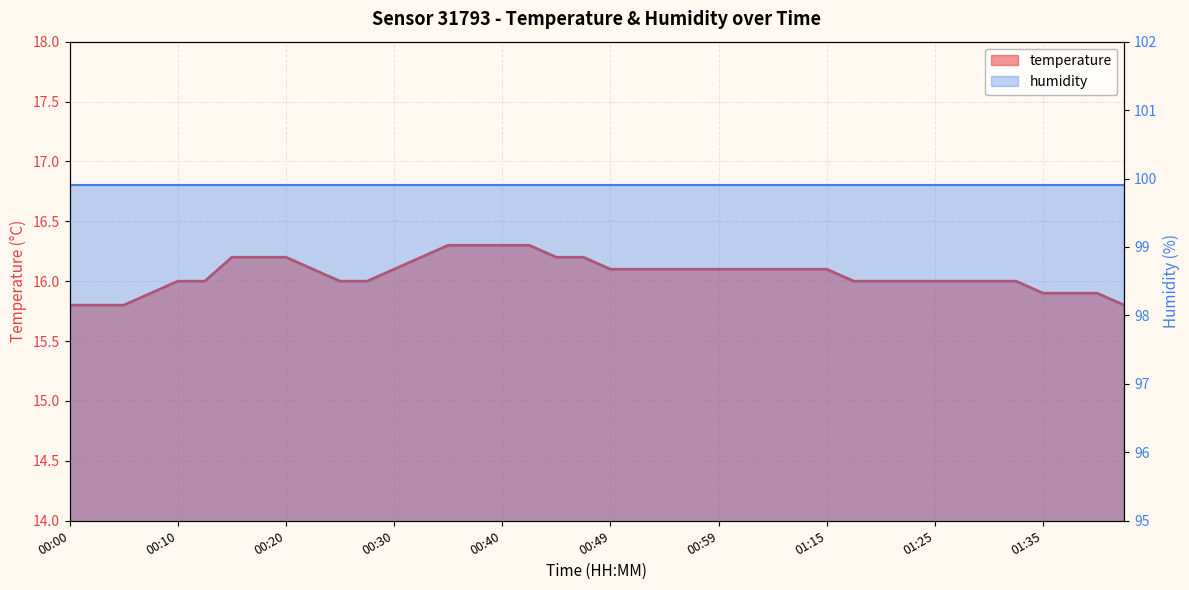

What is the value of the 35th point from the left?

16.0